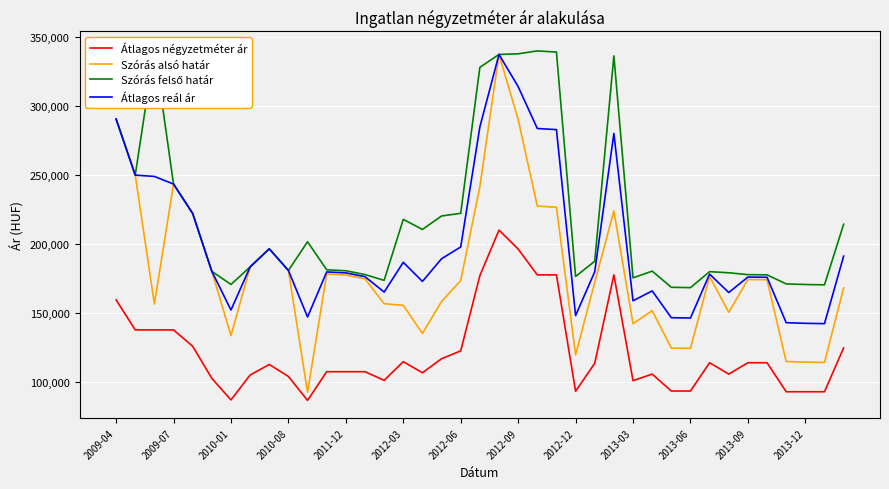

List the series in order of their overall mean, lowest first.

Átlagos négyzetméter ár, Szórás alsó határ, Átlagos reál ár, Szórás felső határ